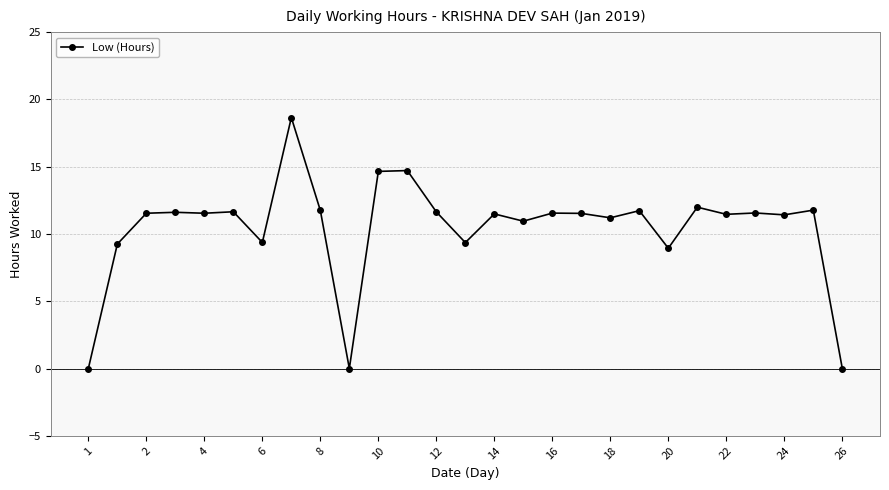

Count the number of categories in the chart.

27